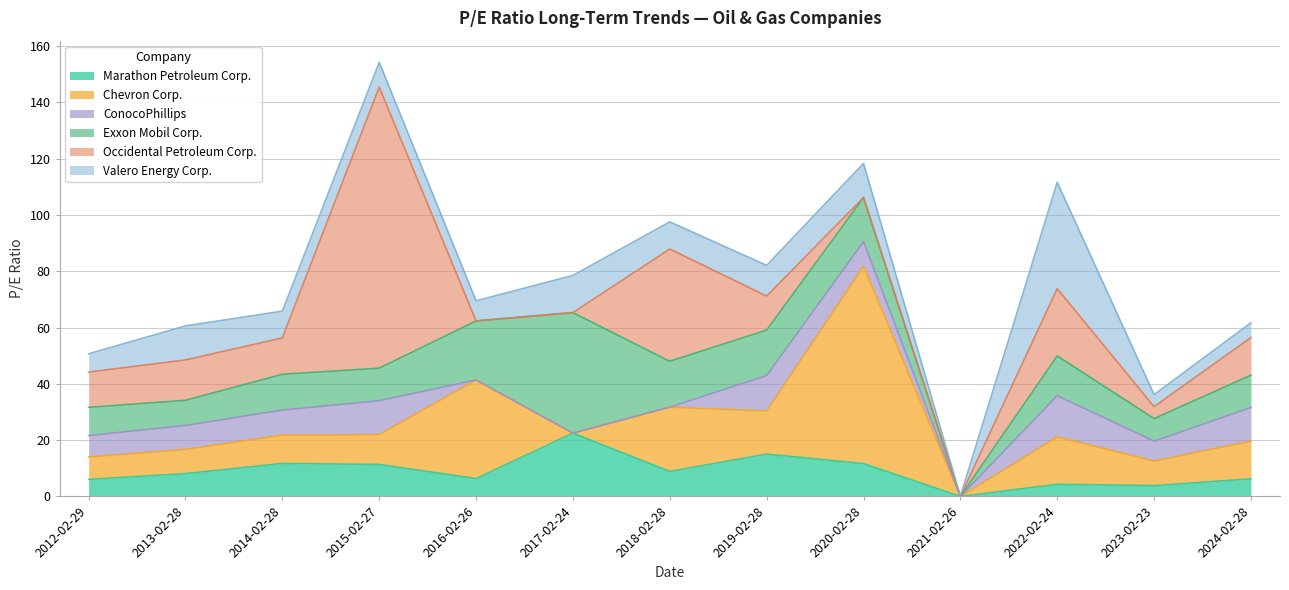

Count the number of data series in this chart.

6